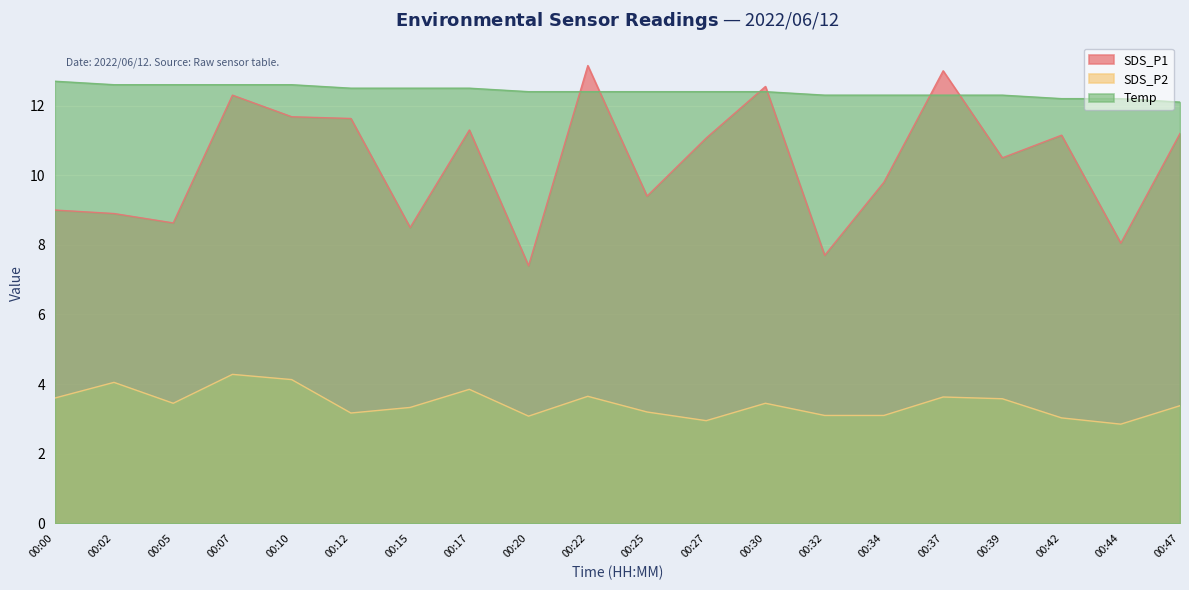

At how many categories does at least one series exceed 6?

20